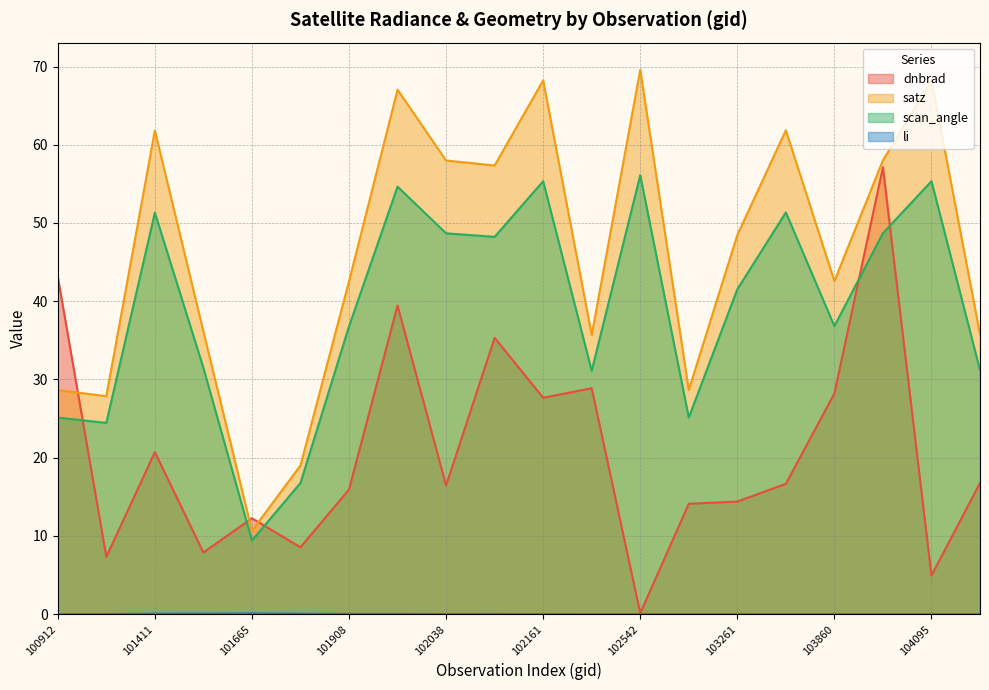

Does the chart have visible grid lines?

Yes